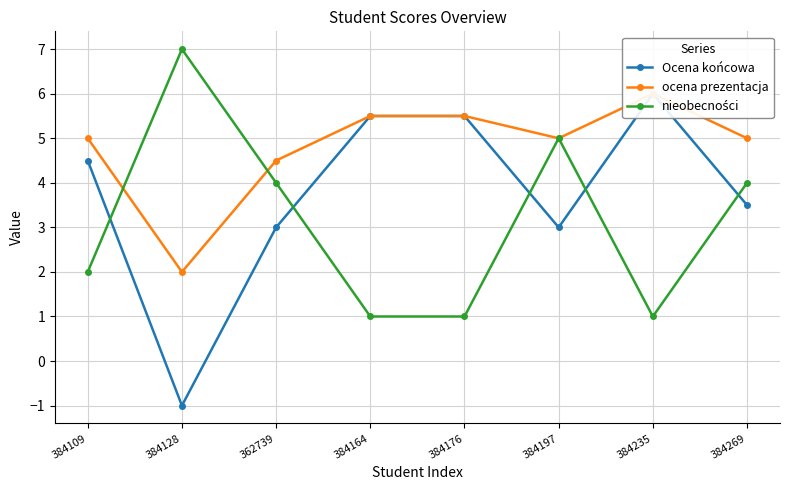

True or false: ocena prezentacja and Ocena końcowa intersect in this chart.

False